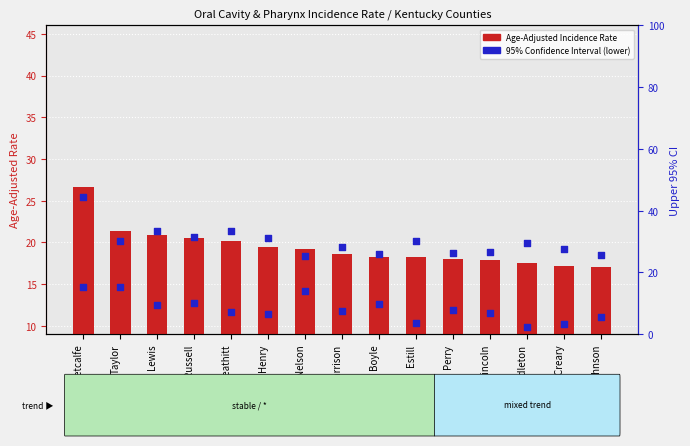

Is the value of Age-Adjusted Incidence Rate at Perry greater than the value of Lower 95% CI at Breathitt?

Yes